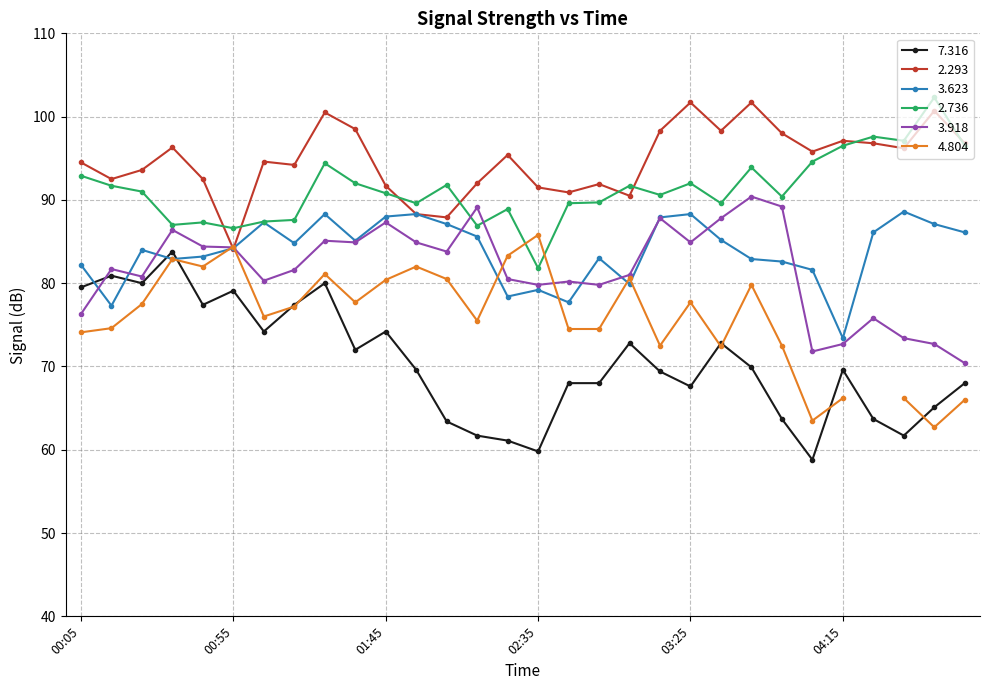

True or false:   7.316 has a value of 128.2 at 00:05.

False